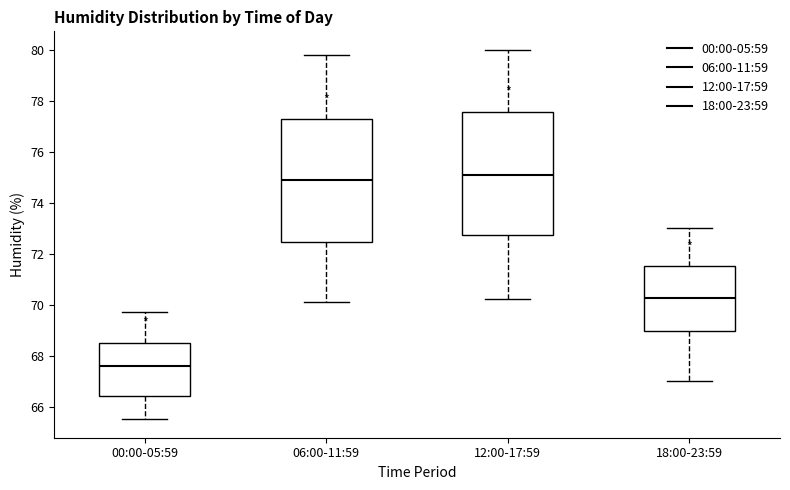

Reading left to right, transcribe this box plot: for each box, give where its median line is, the range the box spans, and where its two whiskers end, as read against the y-axis. The values are not printed on the chart, so give them approximately, as read against the axis.

00:00-05:59: median 67.6, box 66.4 to 68.6, whiskers 65.6 to 69.8
06:00-11:59: median 75.0, box 72.4 to 77.2, whiskers 70.2 to 79.8
12:00-17:59: median 75.2, box 72.8 to 77.6, whiskers 70.2 to 80.0
18:00-23:59: median 70.2, box 69.0 to 71.6, whiskers 67.0 to 73.0